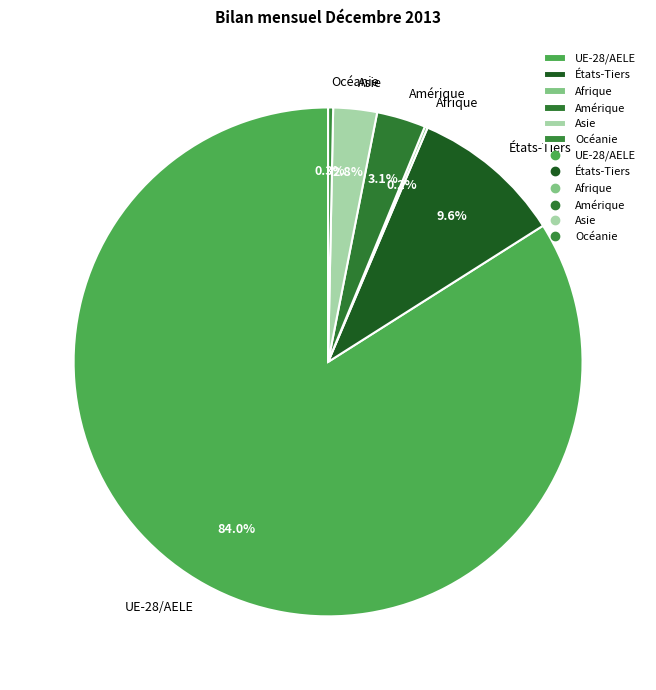

What is the largest slice in the pie chart?

UE-28/AELE